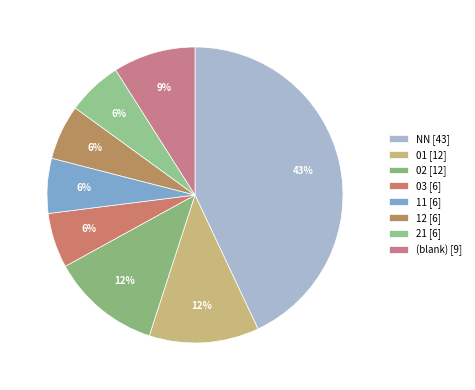

To the nearest percent, what is the average slice percentage?

12%